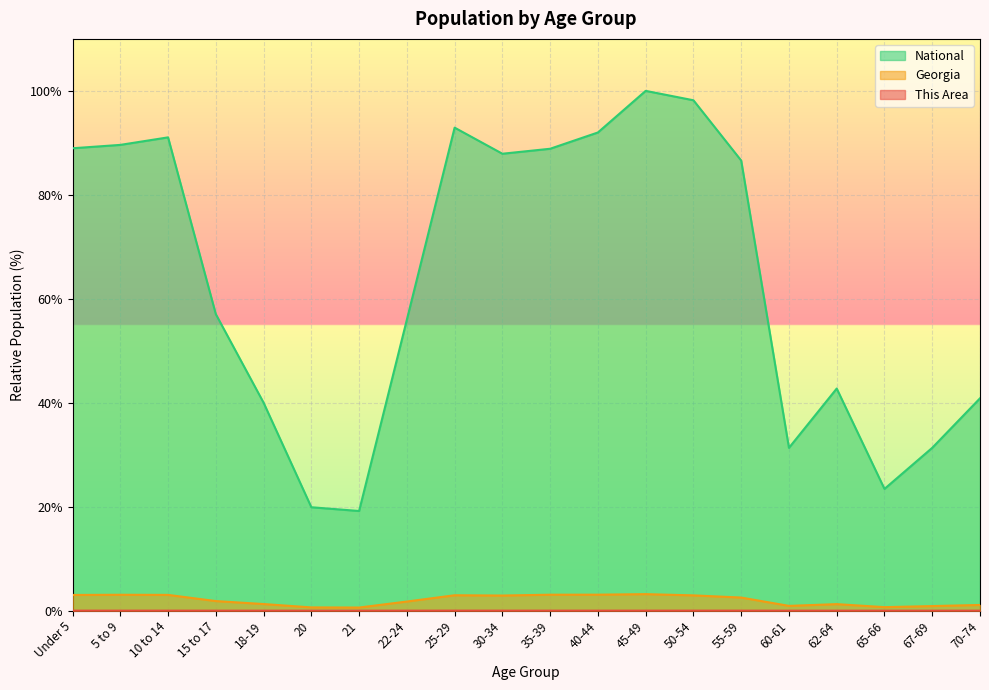

What are all the series names shown in the legend?

This Area, Georgia, National